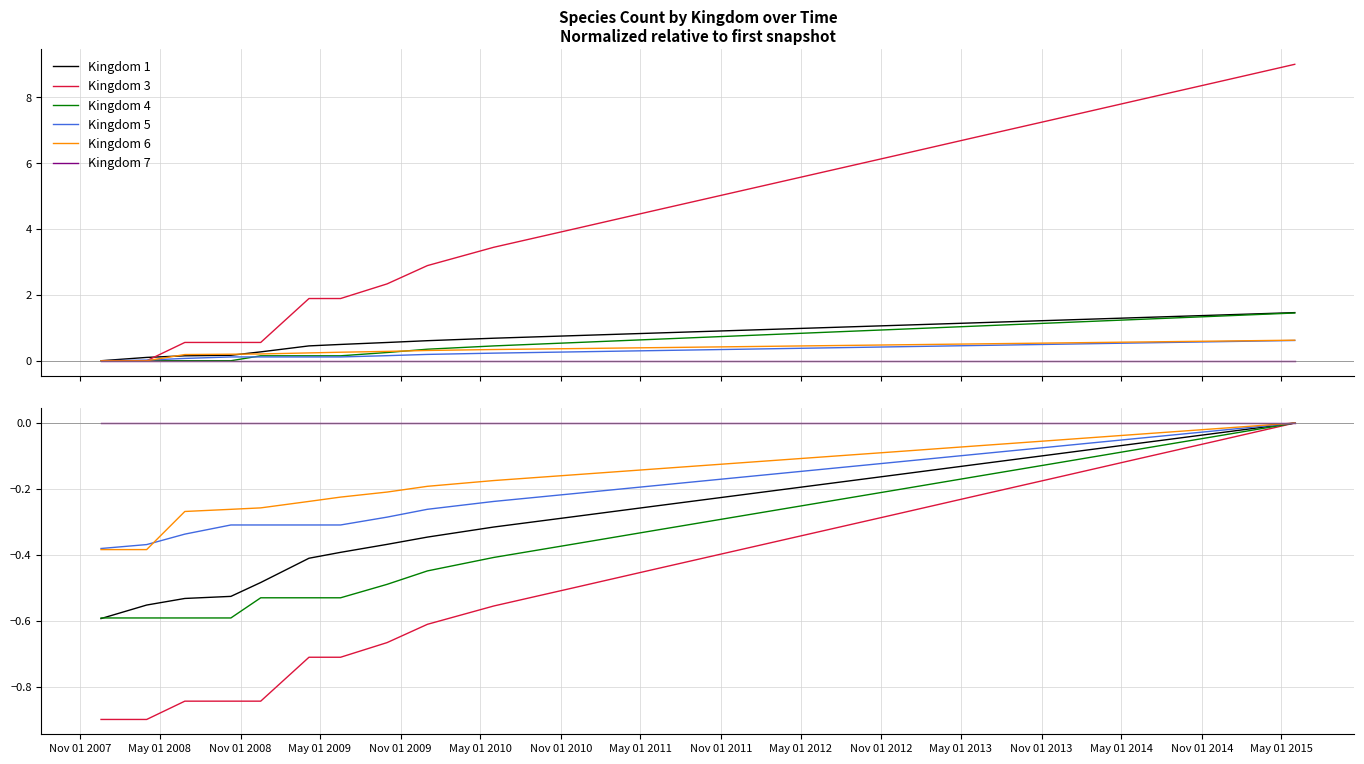

True or false: Kingdom 5 and Kingdom 3 intersect in this chart.

False